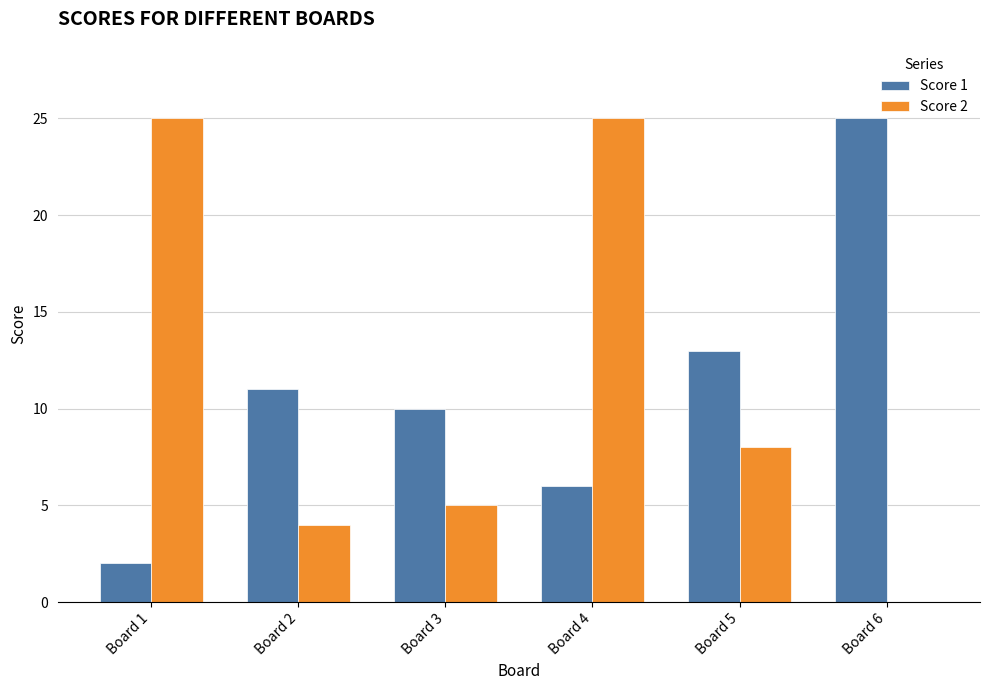

What is the sum of all Score 1 values?

67